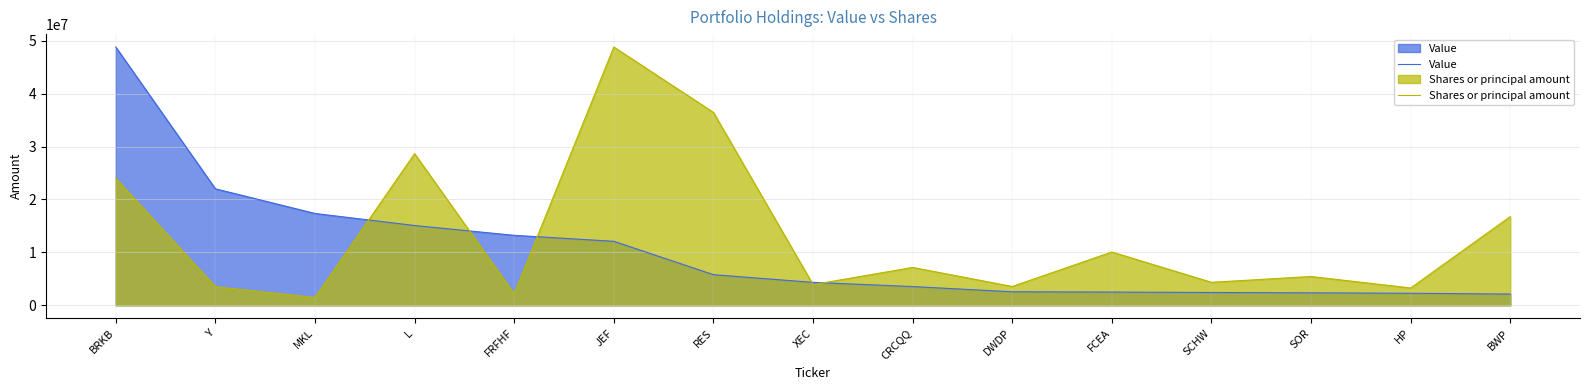

Which series has the largest range (max minus min)?

Shares or principal amount